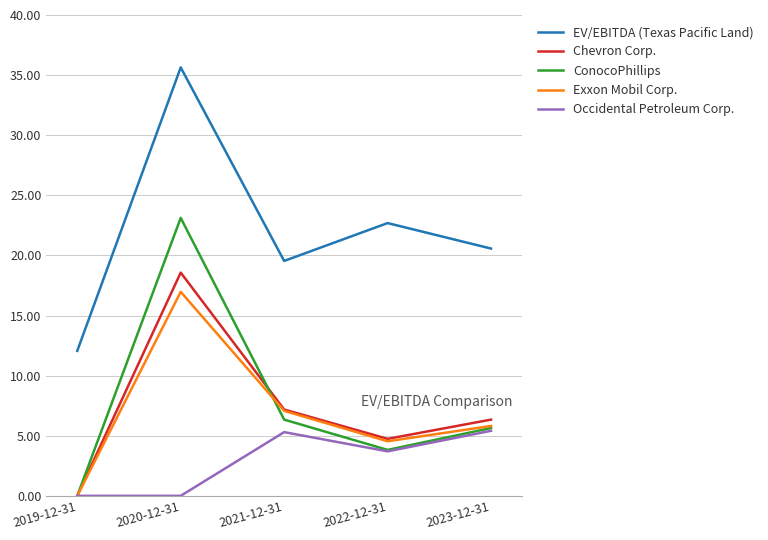

At which category does Occidental Petroleum Corp. reach its first local peak?

2021-12-31